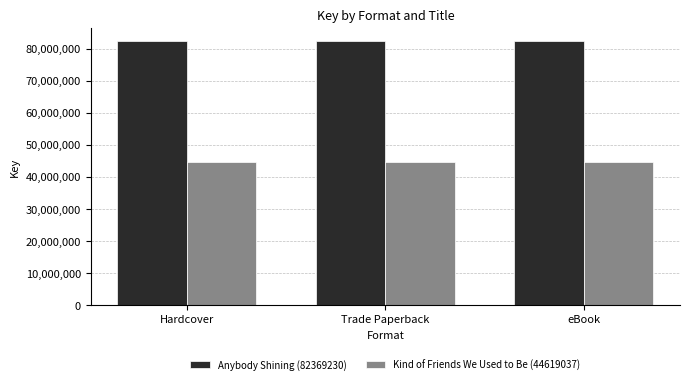

What is the approximate value of Anybody Shining (82369230) at Trade Paperback?

82369230